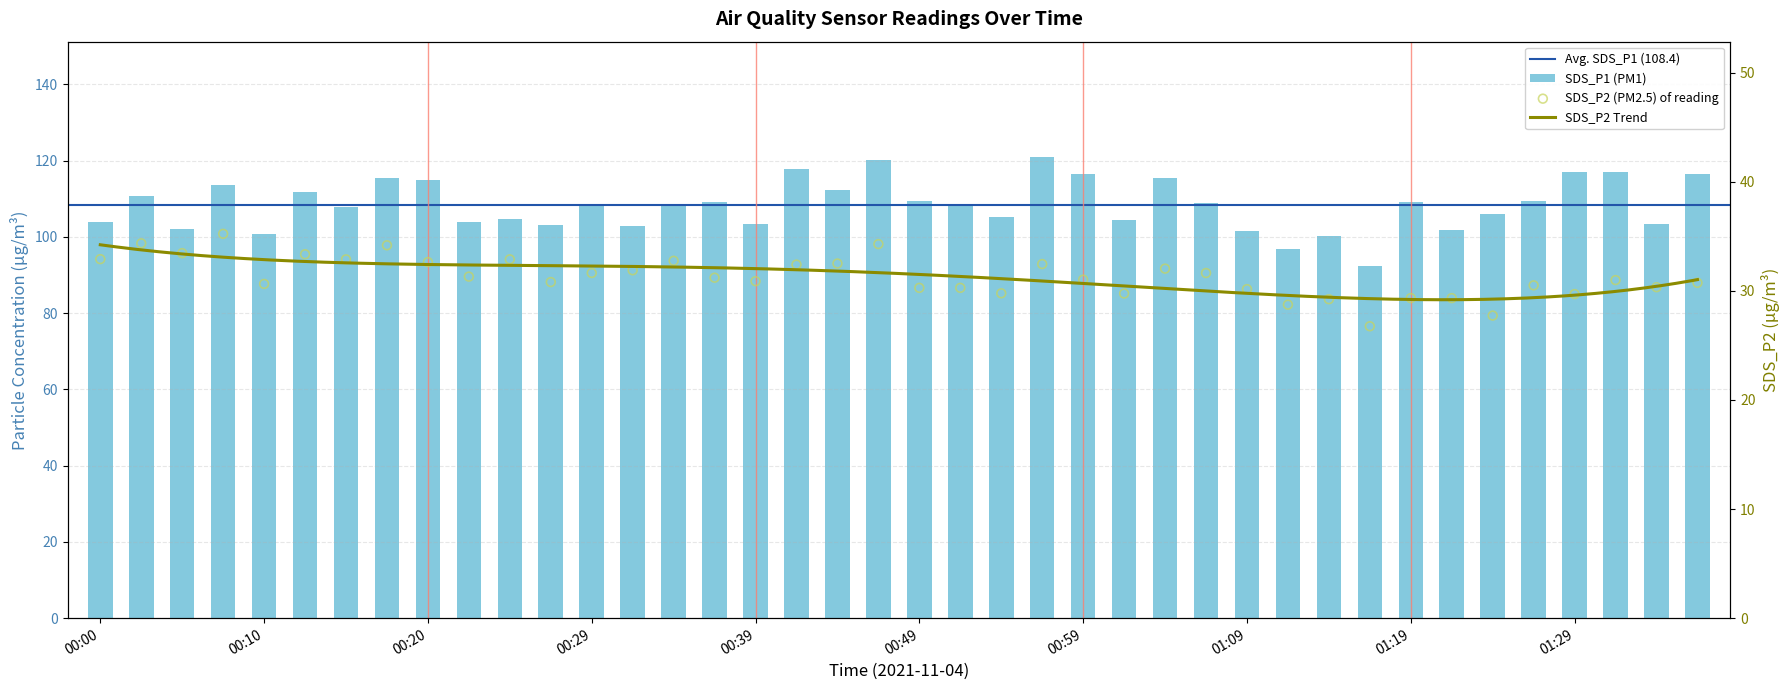

Which series has the widest spread of Y values?

SDS_P1